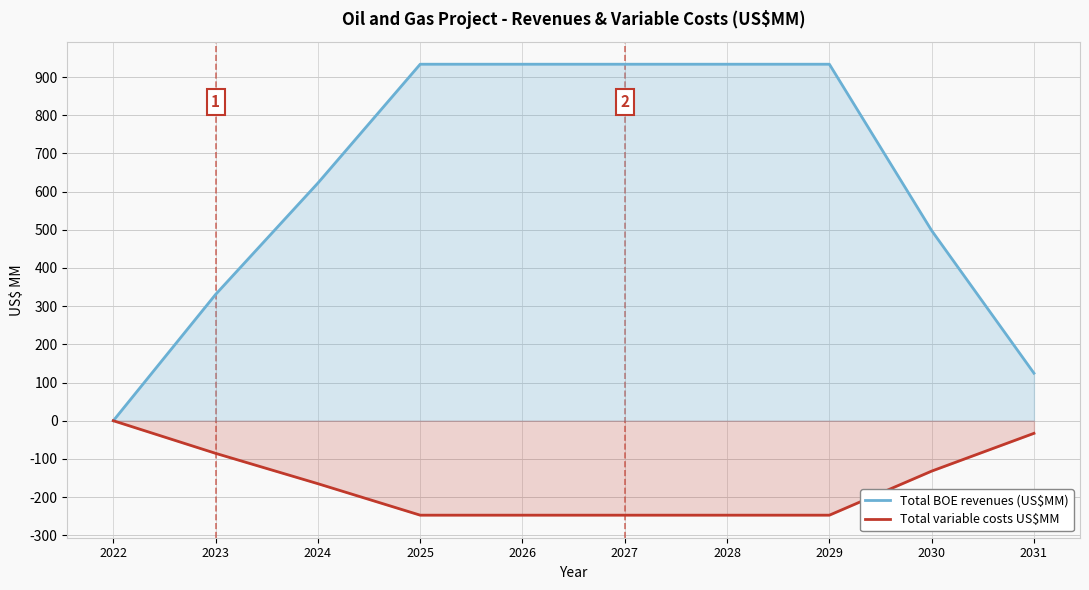

Which has a higher value, 2026 or 2023?

2026